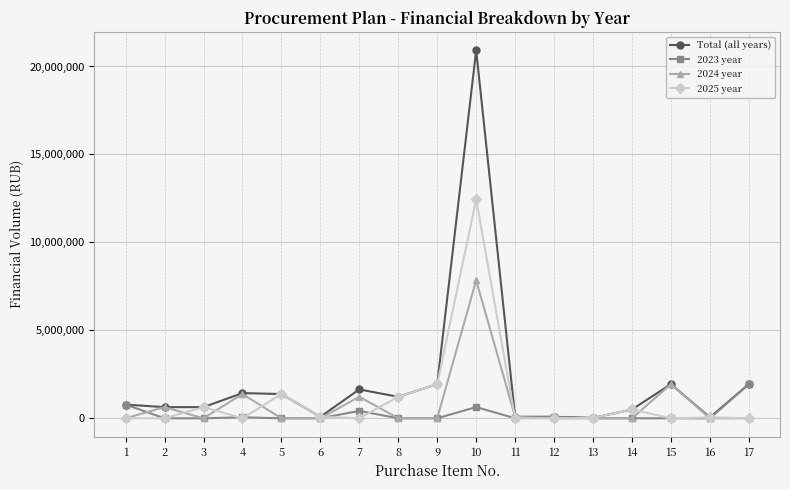

Rank the series by their maximum value, from lowest to highest.

2023 year, 2024 year, 2025 year, Total (all years)